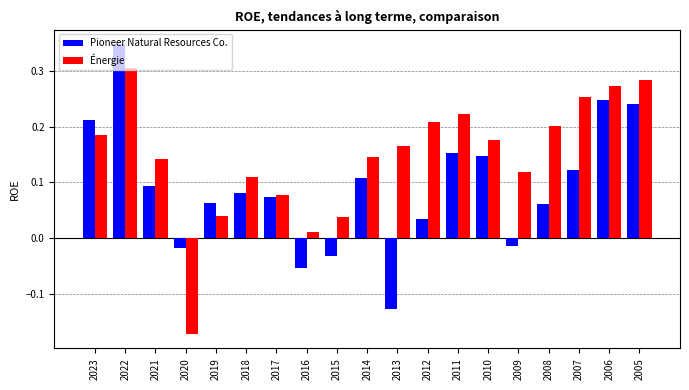

Is it true that Énergie equals 0.3 at 2006?

True